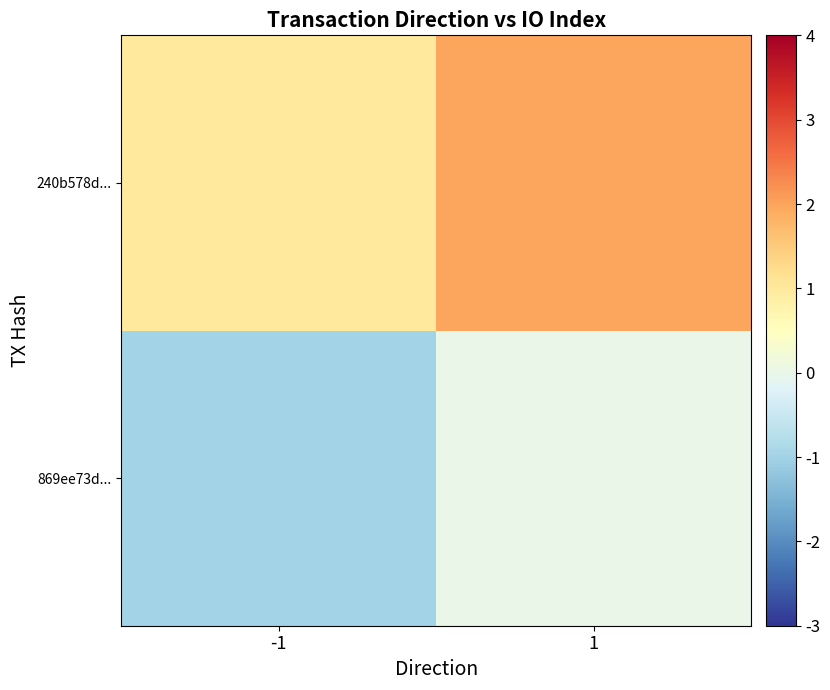

What is the difference between the highest and lowest values at 1?

2